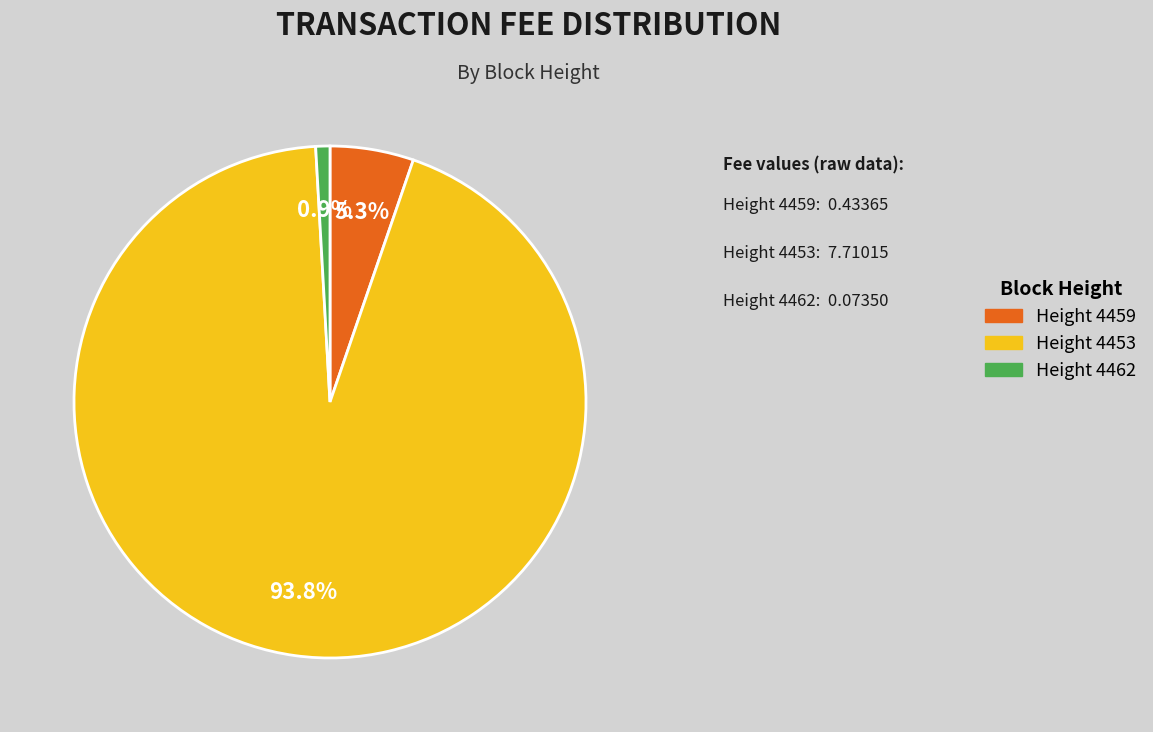

What portion of the pie excludes Height 4462?

99.1%